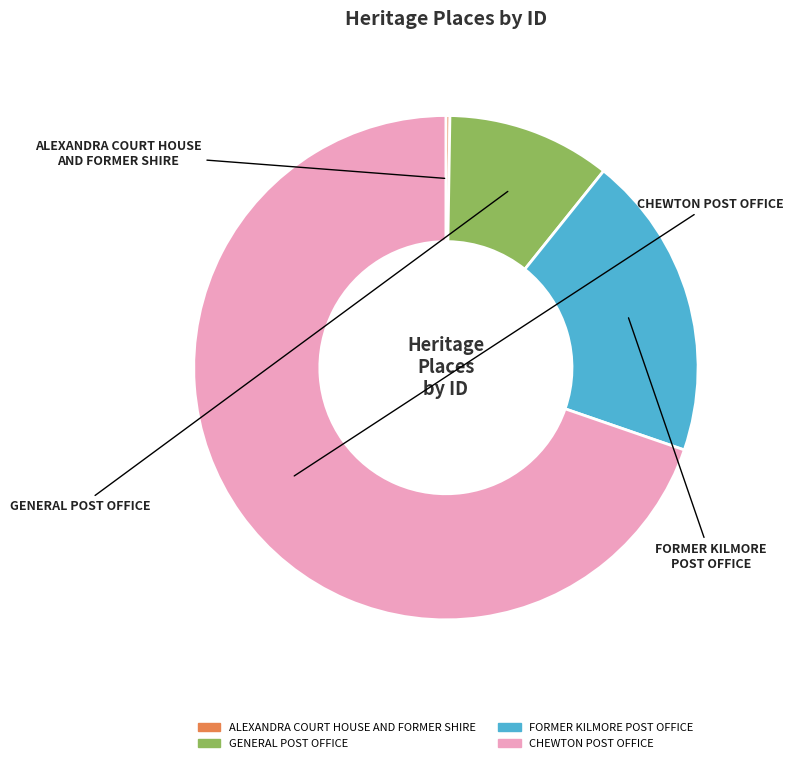

The FORMER KILMORE POST OFFICE slice represents 8% of the pie. True or false?

False